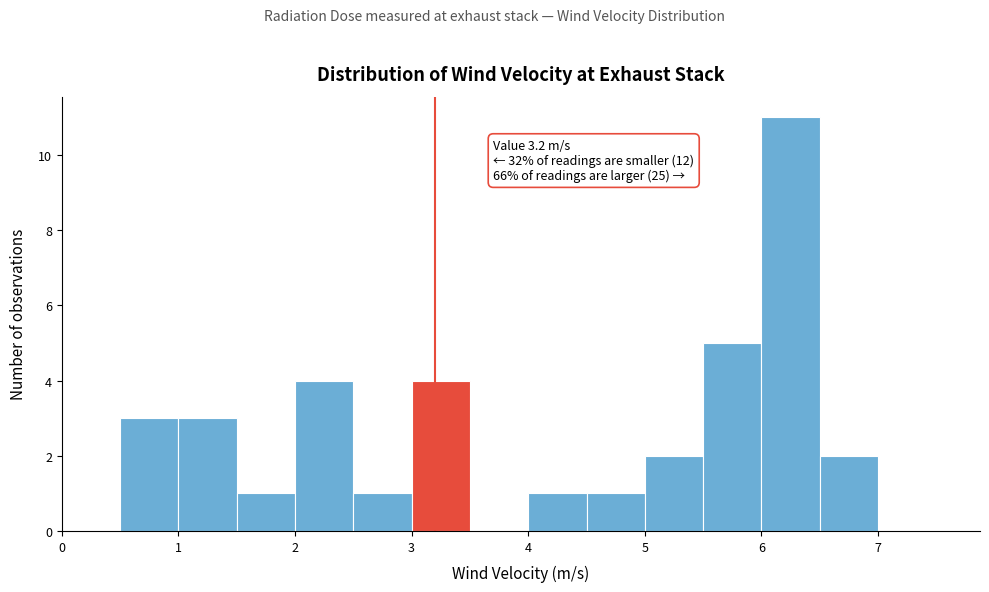

Which range on the x-axis has the tallest bar?

6.0 to 6.5